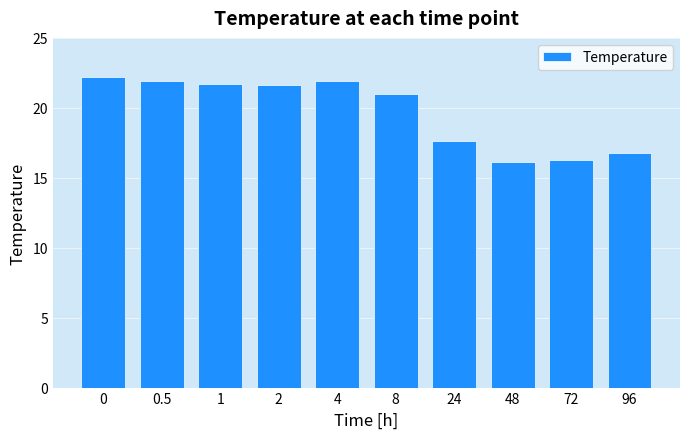

What position from the left is 72?

9